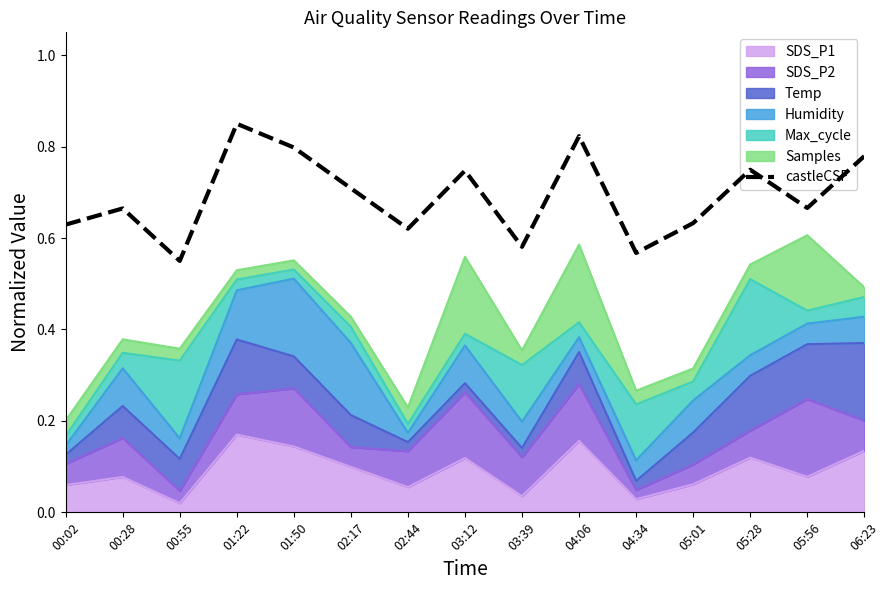

What is the average value?

0.7